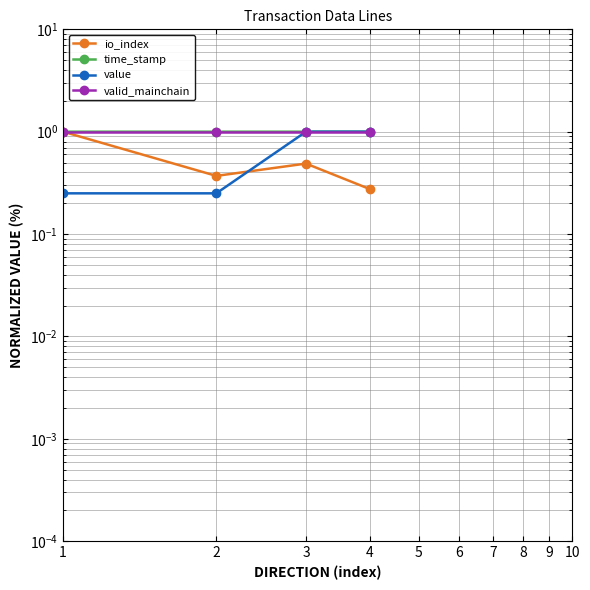

Is the value of io_index at 3 greater than the value of value at 3?

No